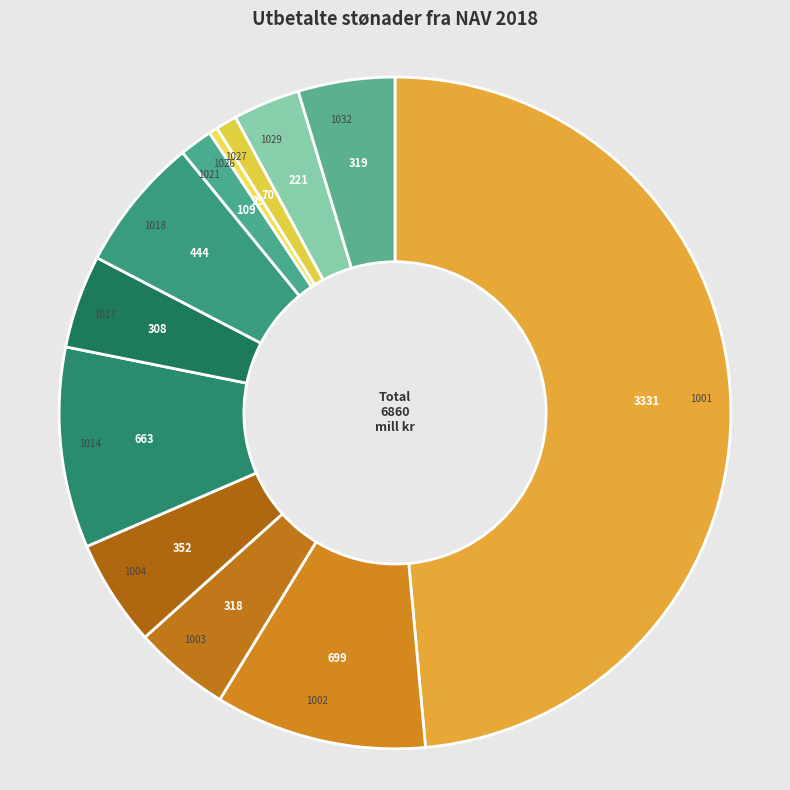

Count the number of slices in the pie.

12